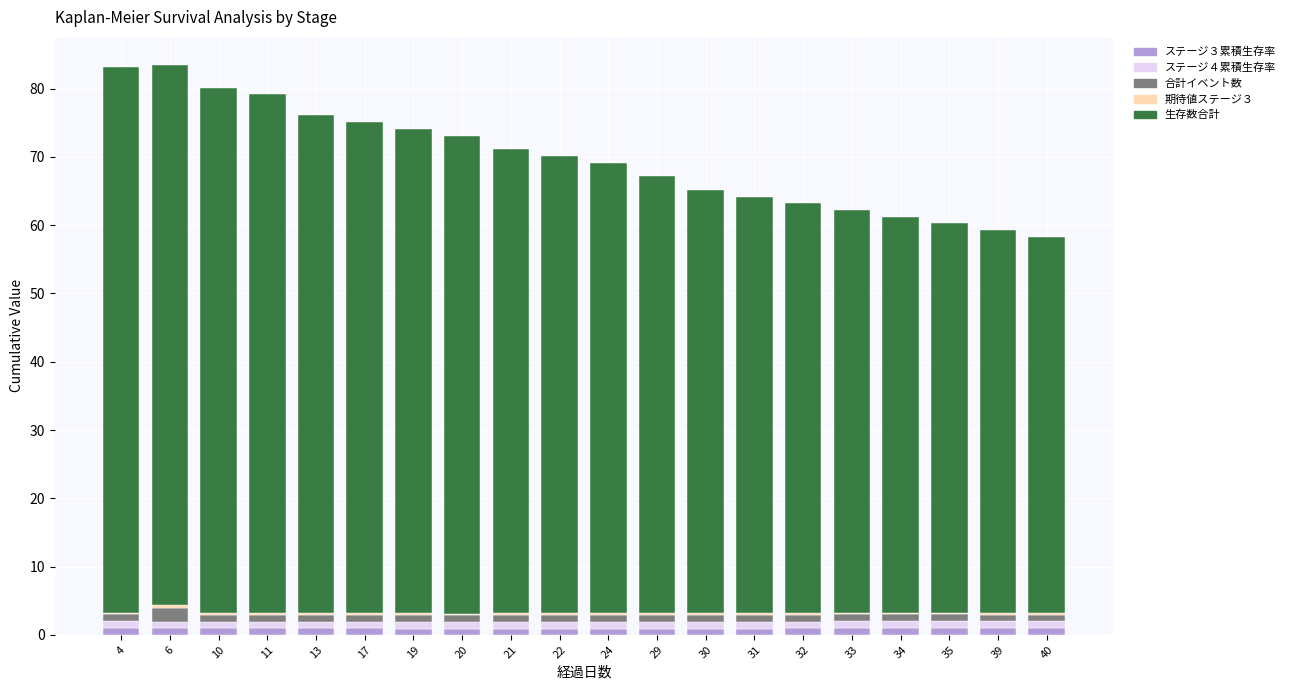

Is it true that ステージ３累積生存率 equals 0.9 at 22?

True